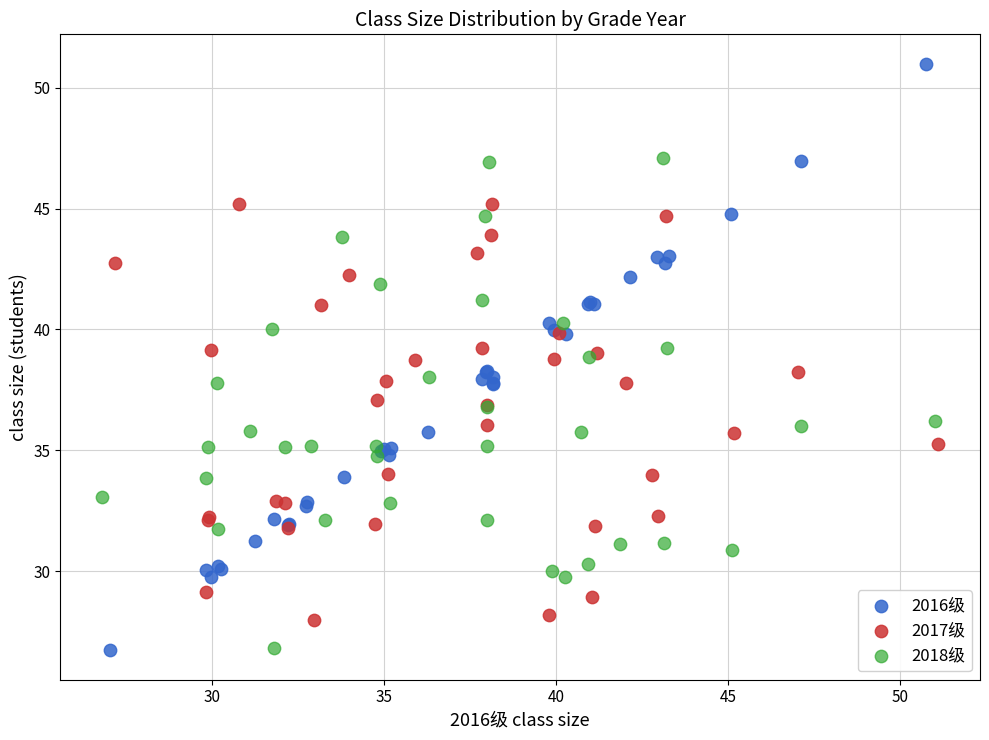

What are all the series names shown in the legend?

2016级, 2017级, 2018级